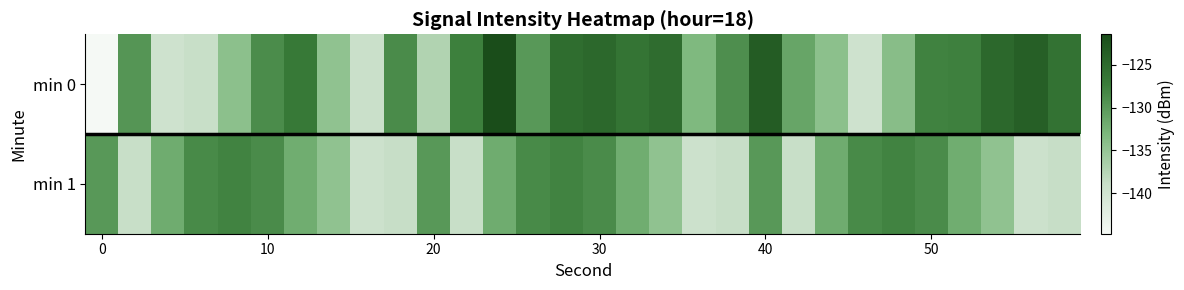

Which series has the largest range (max minus min)?

min 0